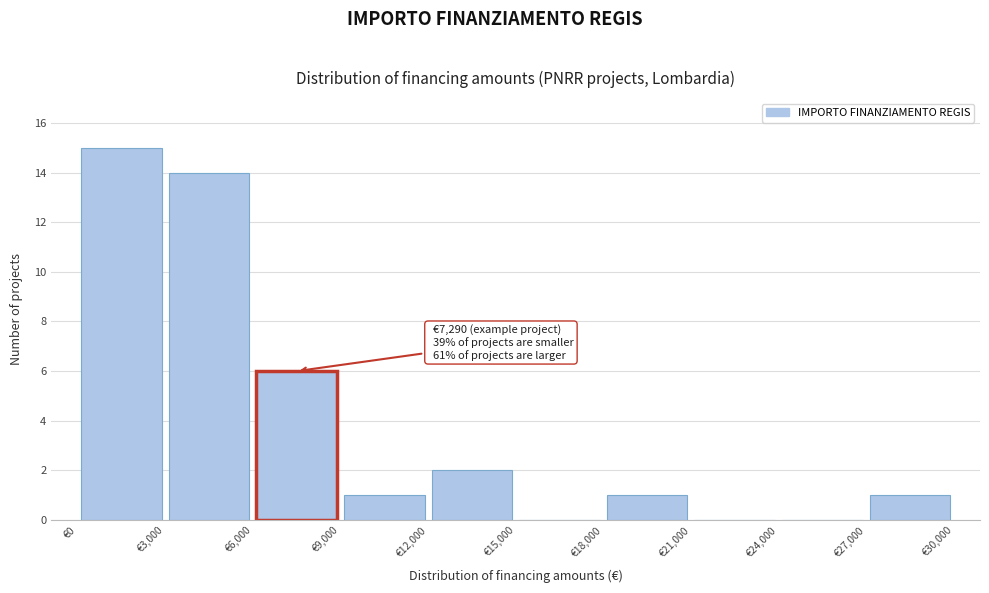

Which range on the x-axis has the tallest bar?

0 to 3000